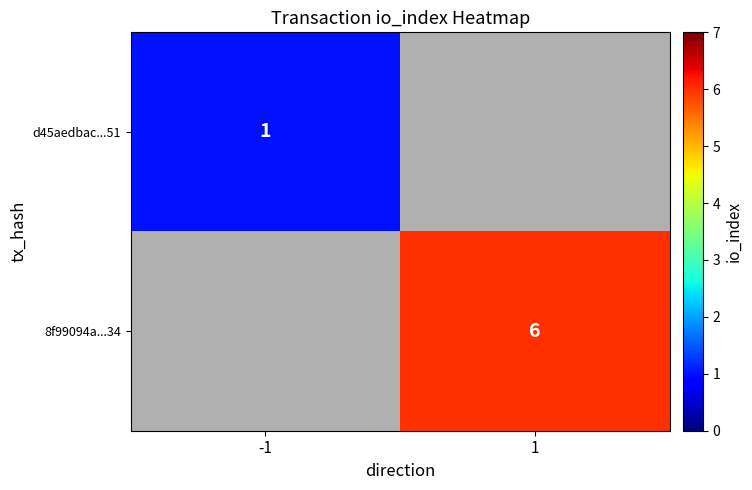

What is the minimum value shown in the chart?

1.0